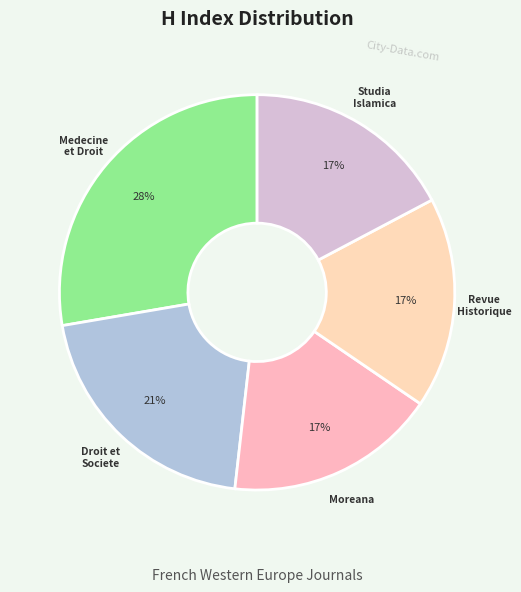

To the nearest percent, what portion does Revue Historique represent?

17%